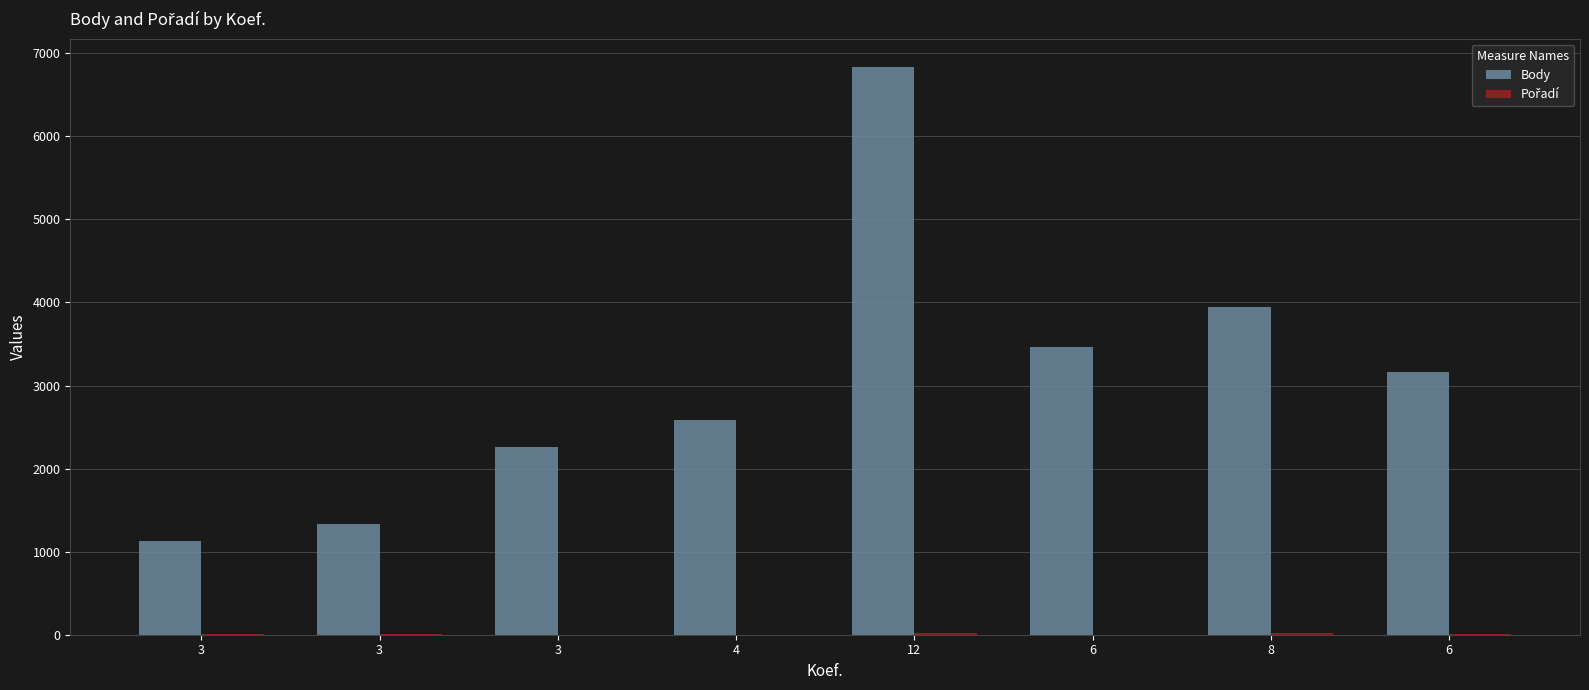

What is the sum of the Body values at 12 and 3?

8164